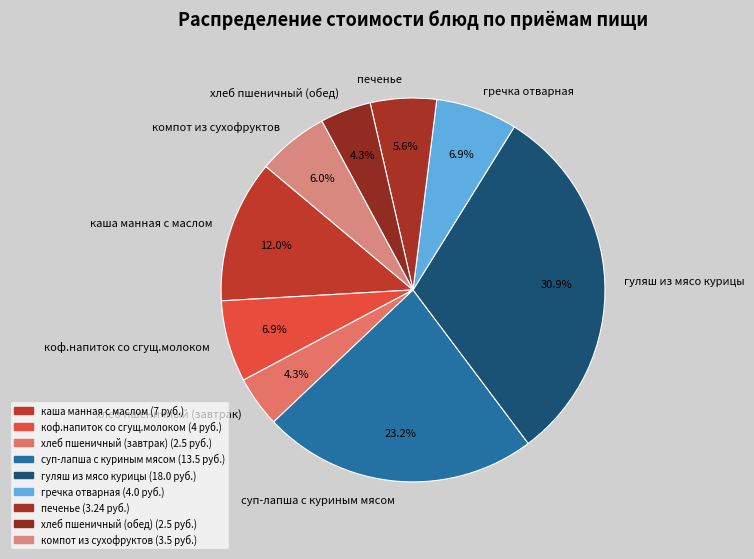

To the nearest percent, what percentage of the pie is хлеб пшеничный (обед)?

4%